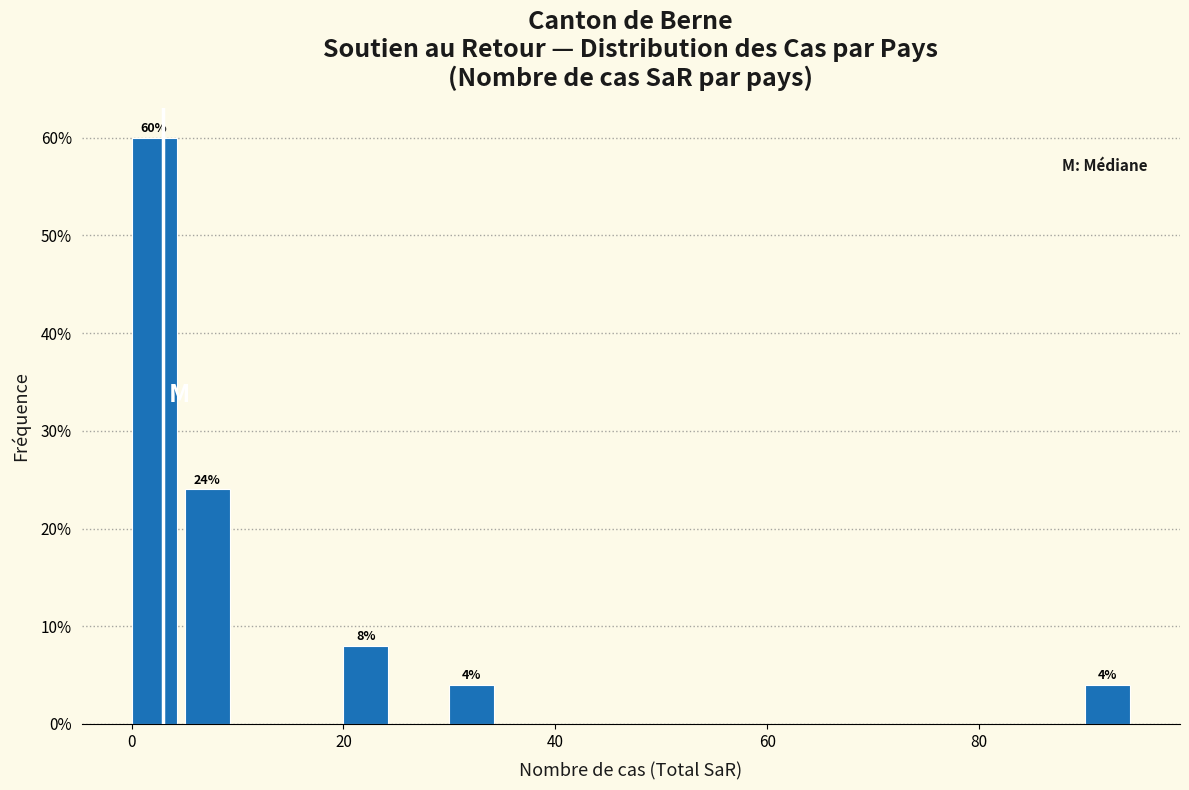

Around what value on the x-axis is the tallest bar? Give the approximate position of its centre, as read against the axis.

2